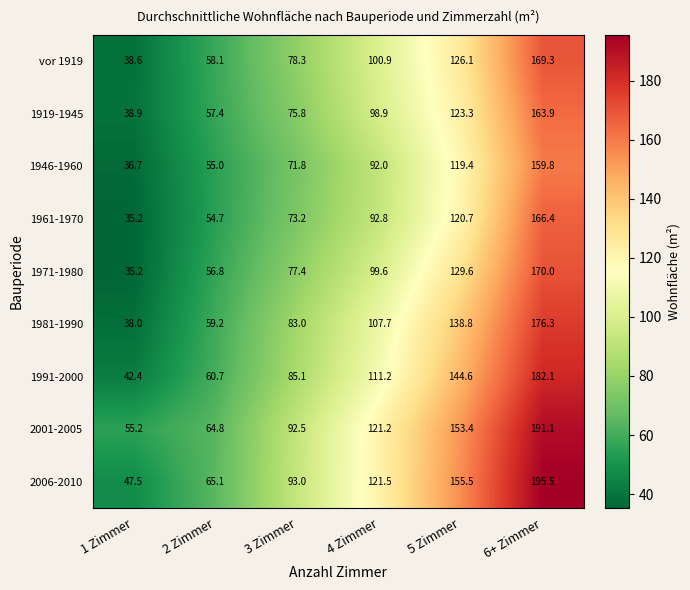

What is the spread (max minus min) of values at 2 Zimmer?

10.4